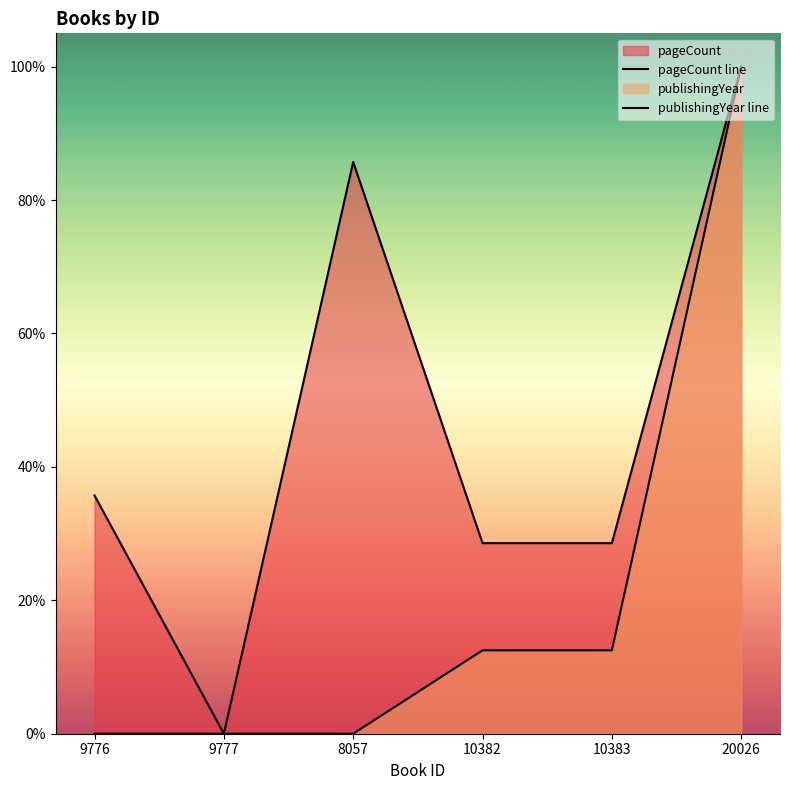

True or false: publishingYear line has more than 0 points higher than both neighbors.

False